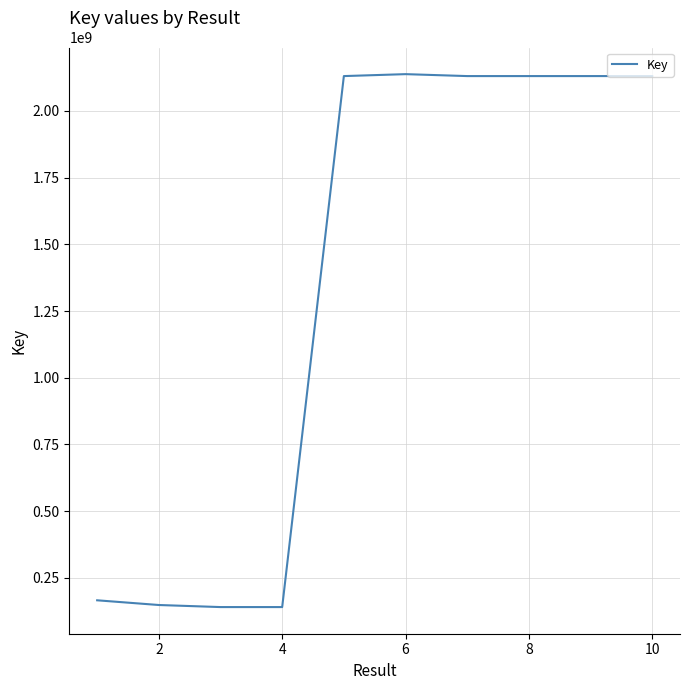

What is the greatest value displayed?

2137641746